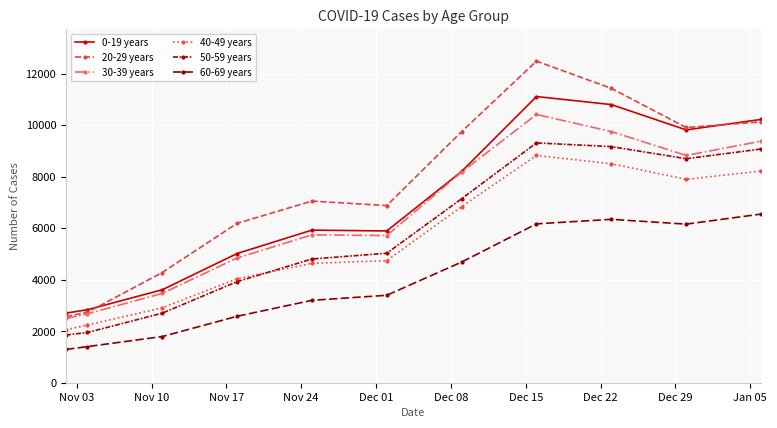

How many categories are shown in the chart?

11